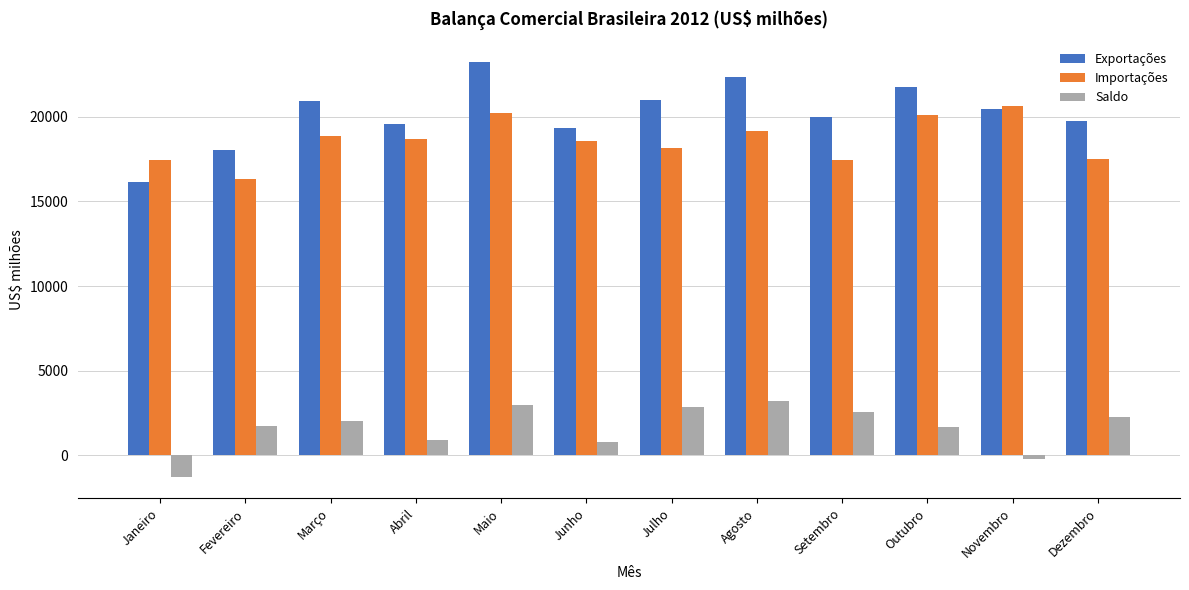

Which label corresponds to the smallest value in the chart?

Janeiro